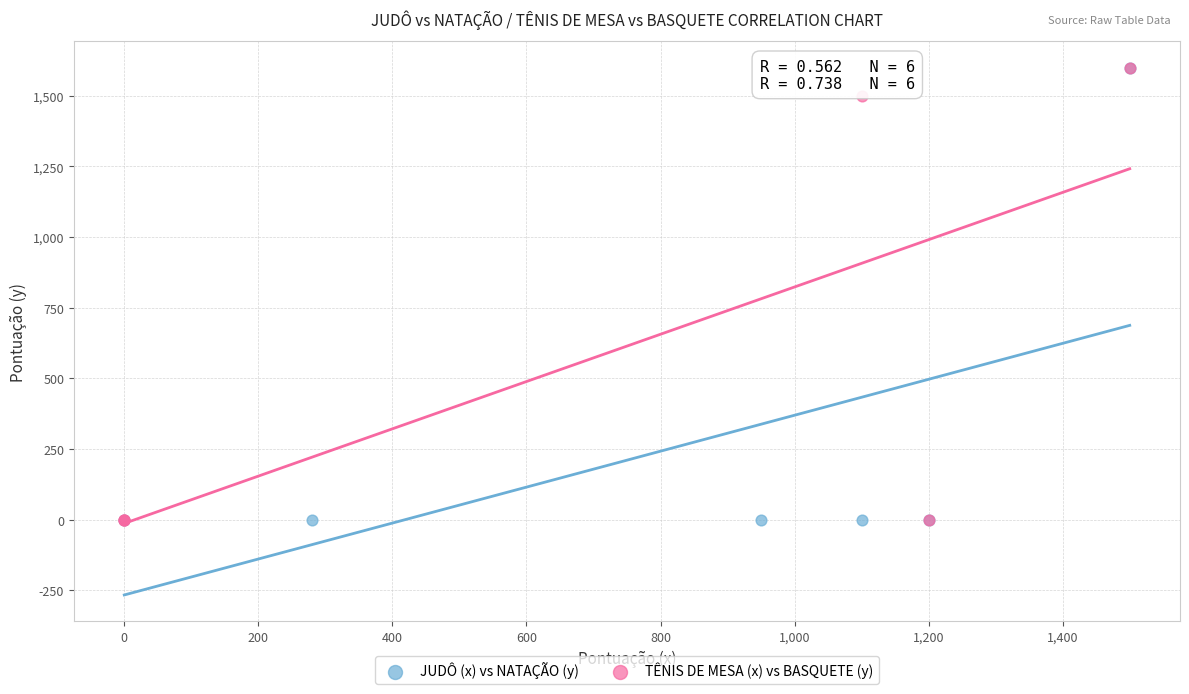

What are all the series names shown in the legend?

JUDÔ (x) vs NATAÇÃO (y), TÊNIS DE MESA (x) vs BASQUETE (y)